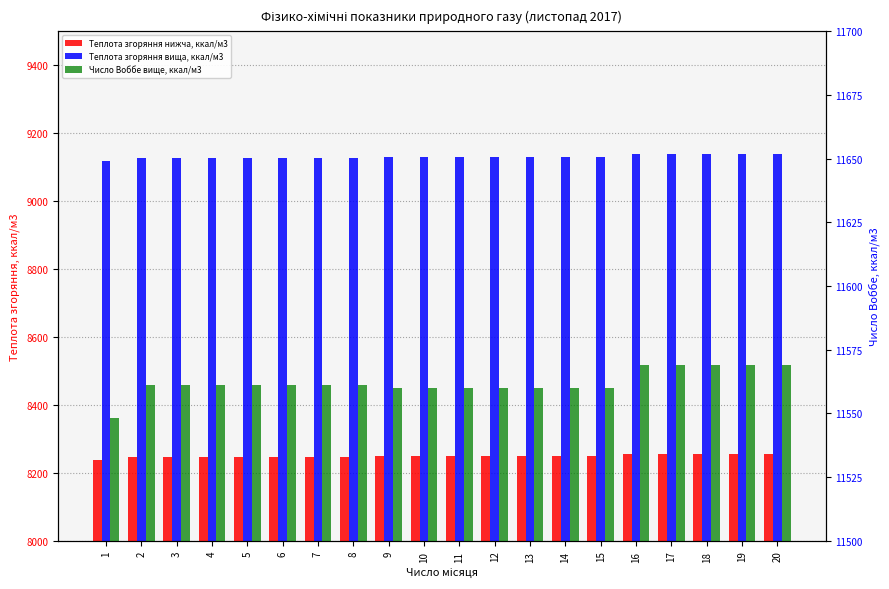

Does the chart contain any negative values?

No